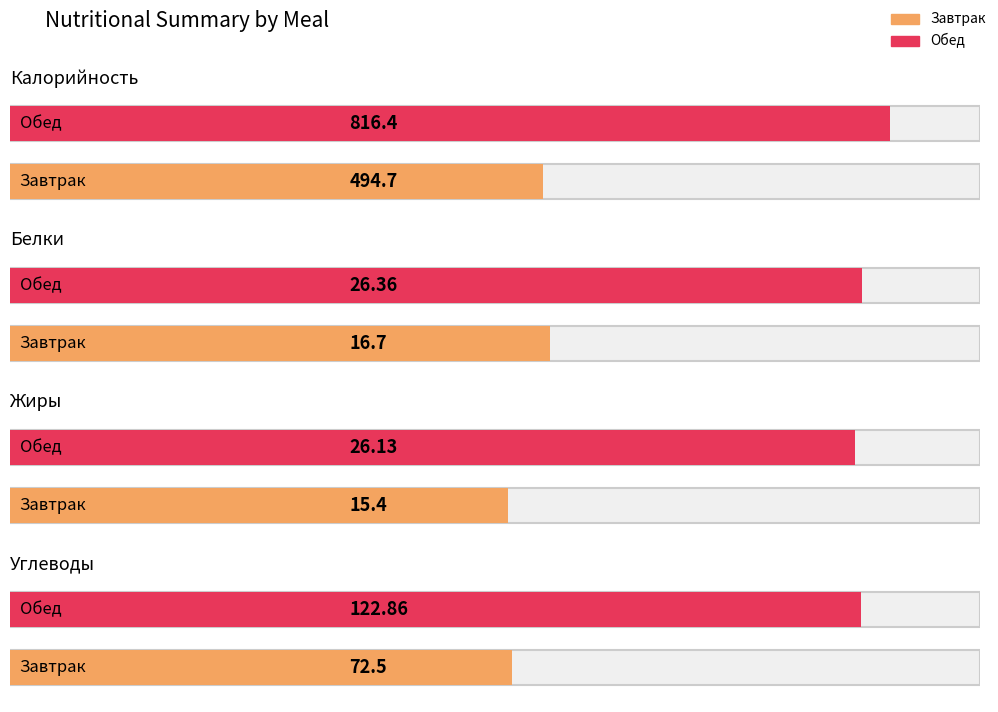

Reading left to right, what are all the values shown in this chart?

Калорийность: Завтрак=494.7	Обед=816.4
Белки: Завтрак=16.7	Обед=26.4
Жиры: Завтрак=15.4	Обед=26.1
Углеводы: Завтрак=72.5	Обед=122.9